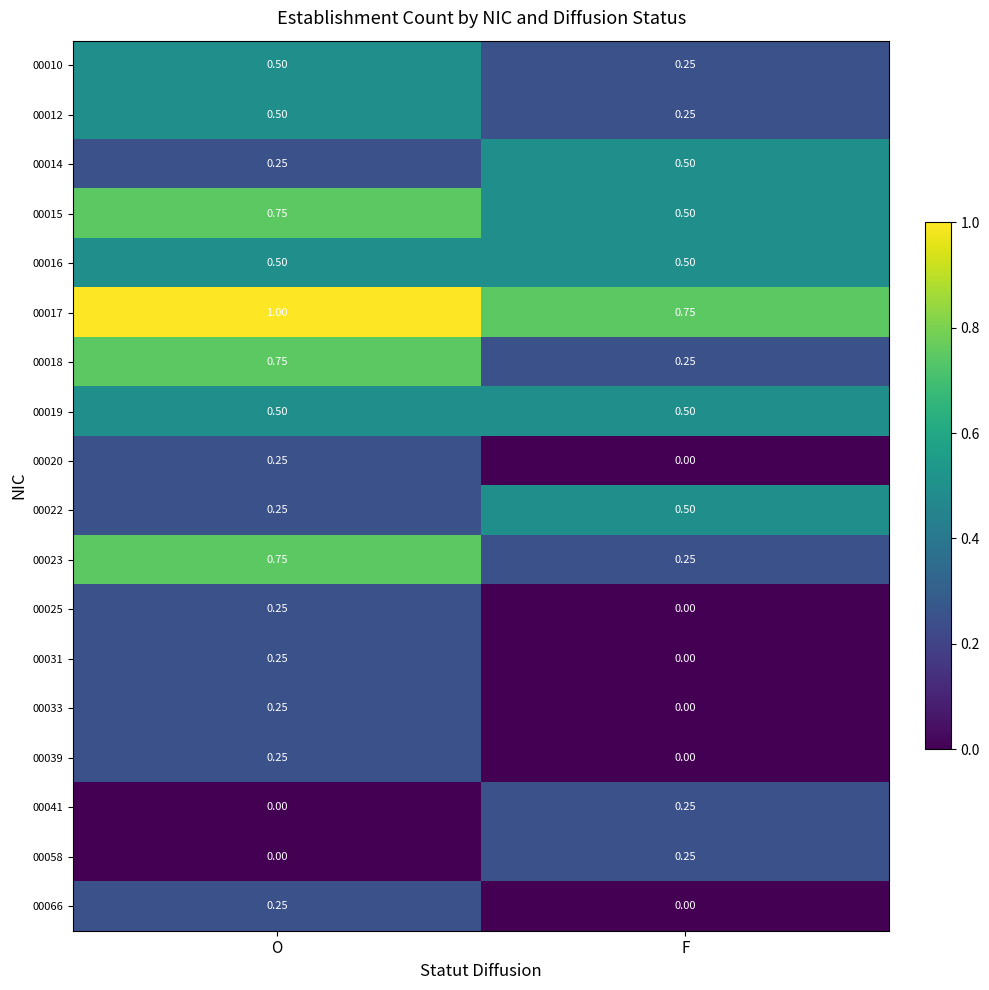

Which label corresponds to the largest value in the chart?

O